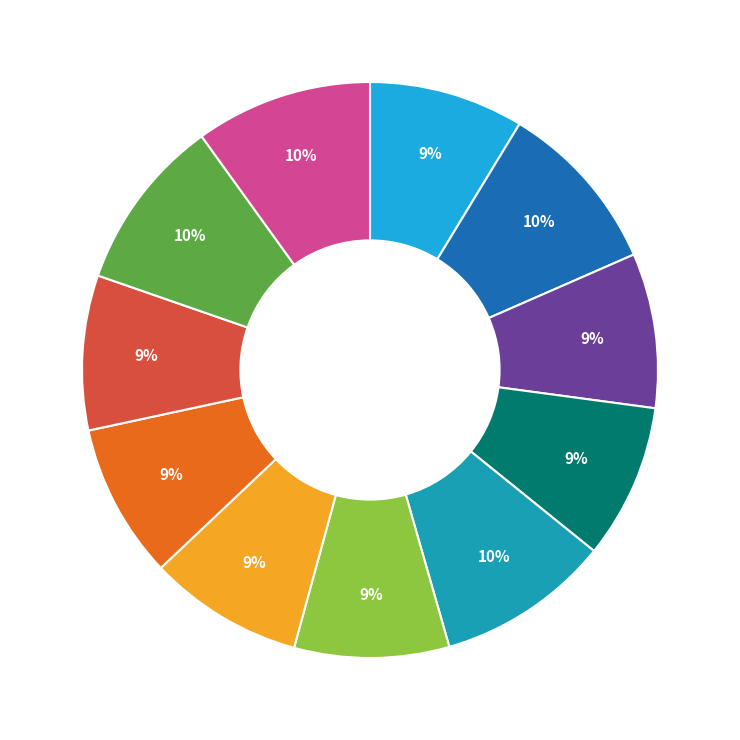

To the nearest percent, what is the average slice percentage?

9%